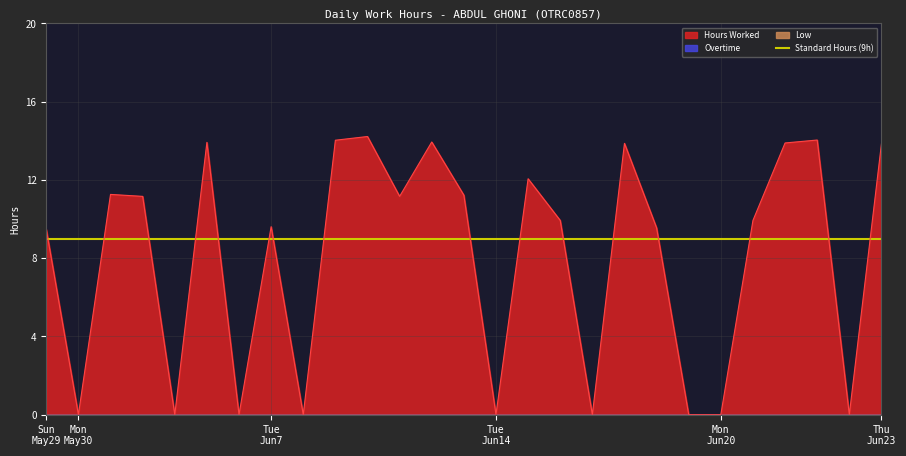

What is the difference between the maximum and minimum values in the Hours Worked series?

14.2